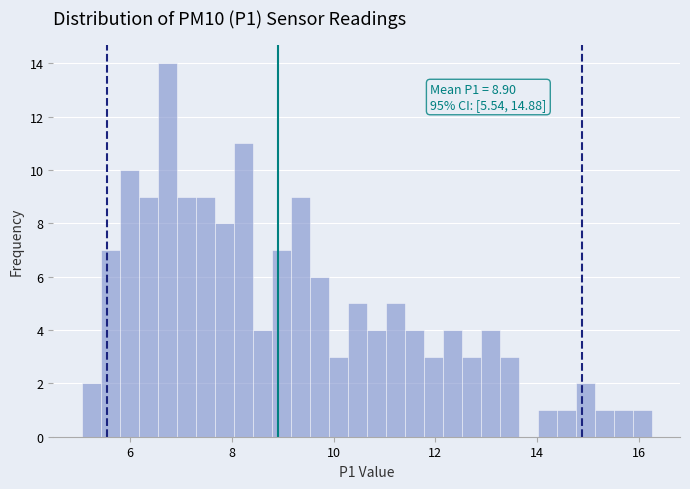

Around what value on the x-axis is the tallest bar? Give the approximate position of its centre, as read against the axis.

6.8